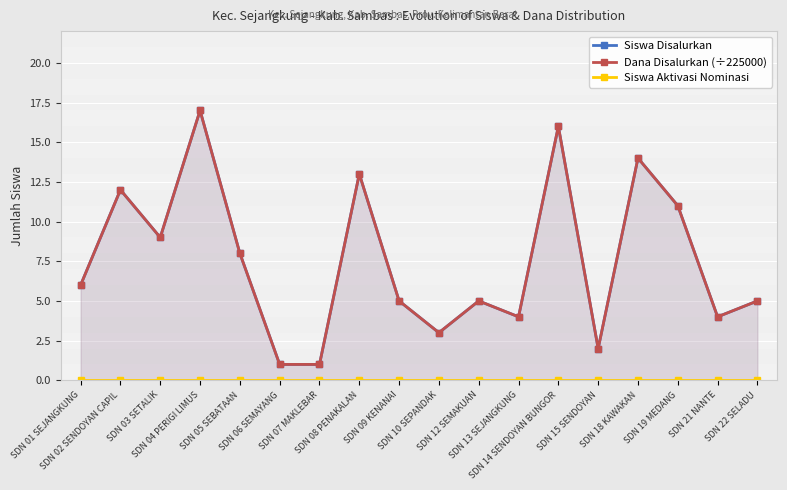

True or false: Siswa Disalurkan has a value of 9 at SDN 03 SETALIK.

True